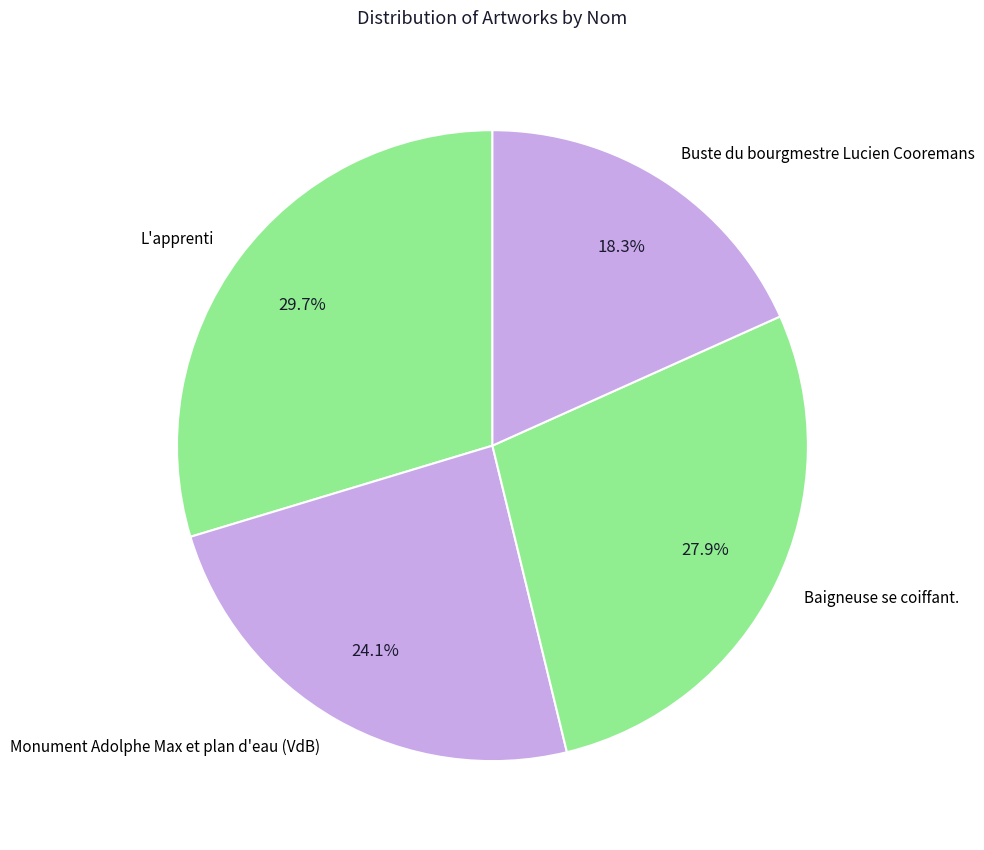

True or false: Monument Adolphe Max et plan d'eau (VdB) accounts for 10% of the total.

False